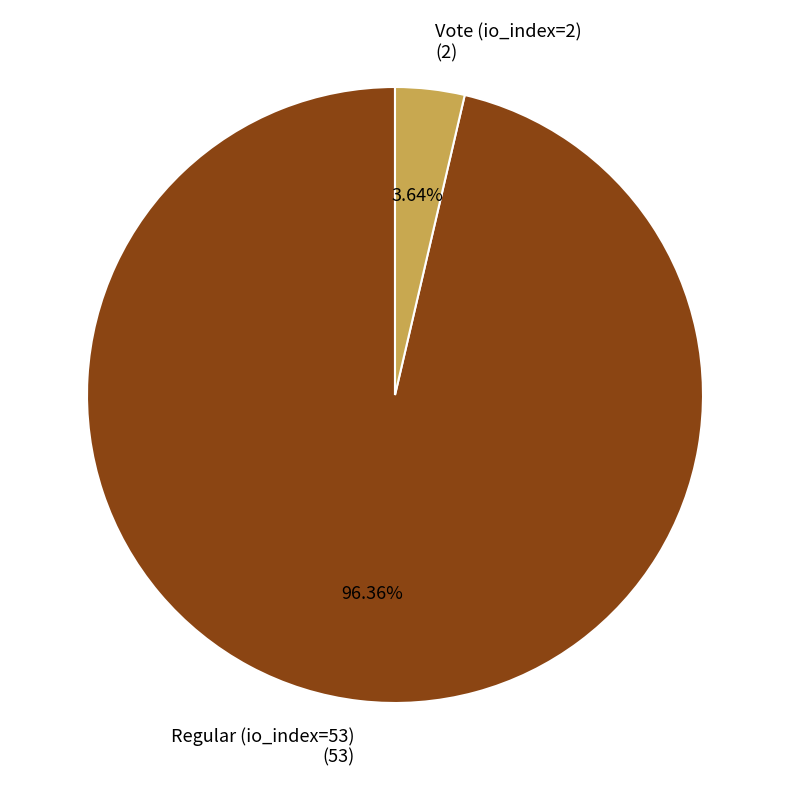

Rank the categories by value from lowest to highest.

Vote (io_index=2), Regular (io_index=53)